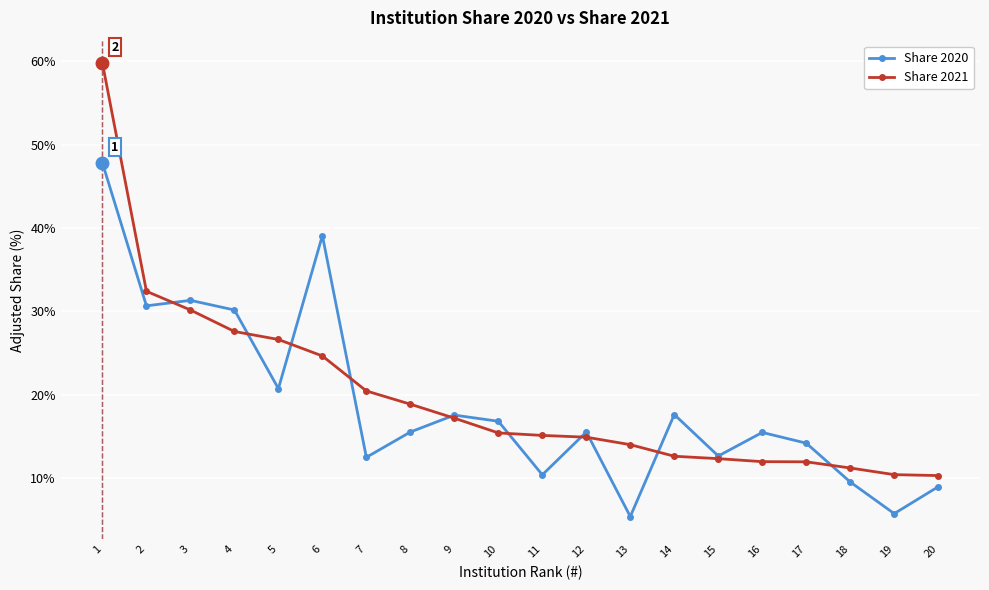

Which series has the largest range (max minus min)?

Share 2021